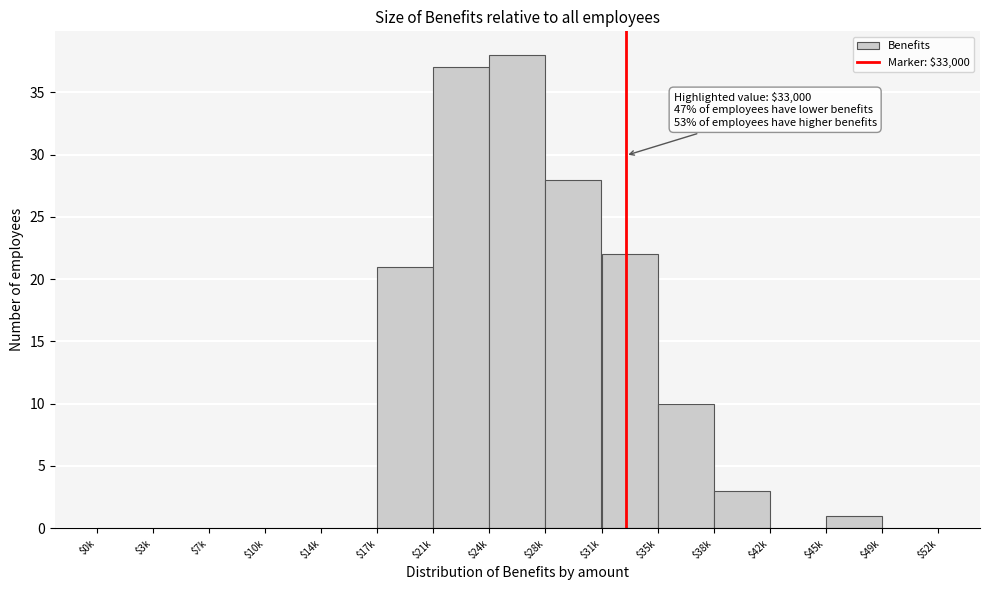

The chart shows a value of 28 at $28k. True or false?

True